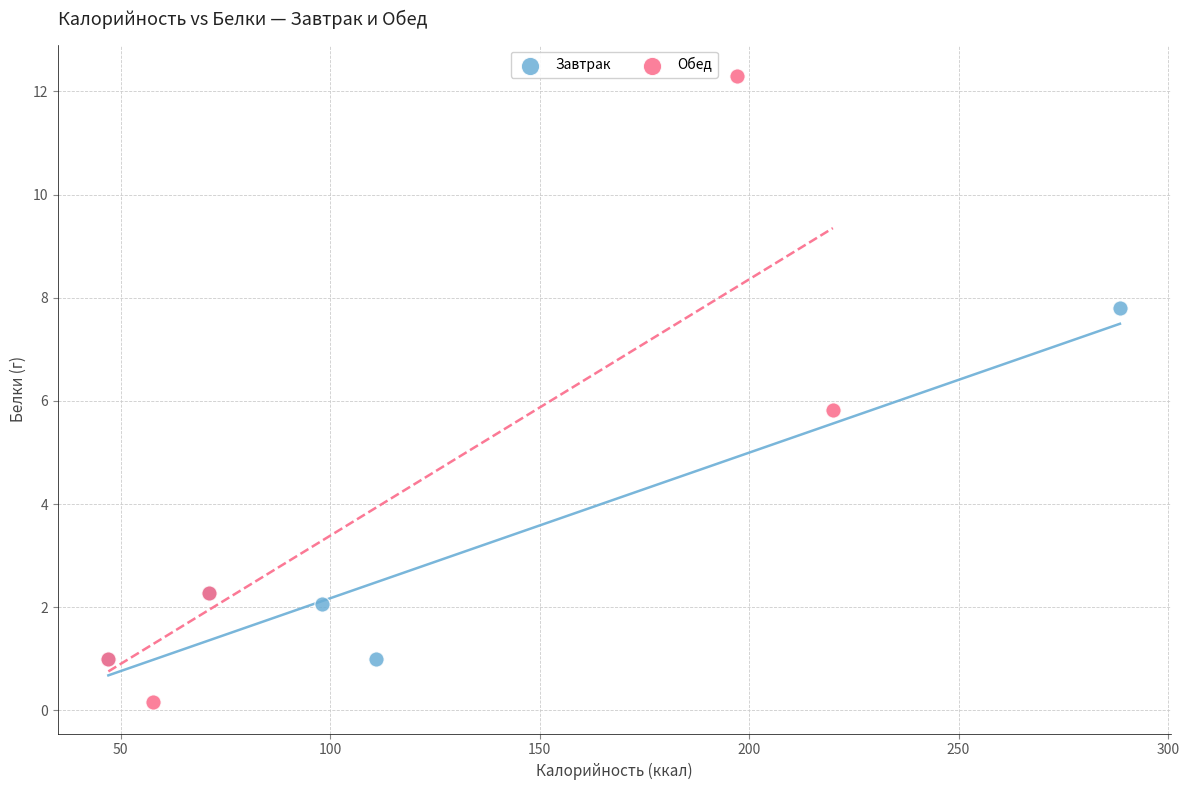

Which series reaches the maximum Y coordinate?

Обед